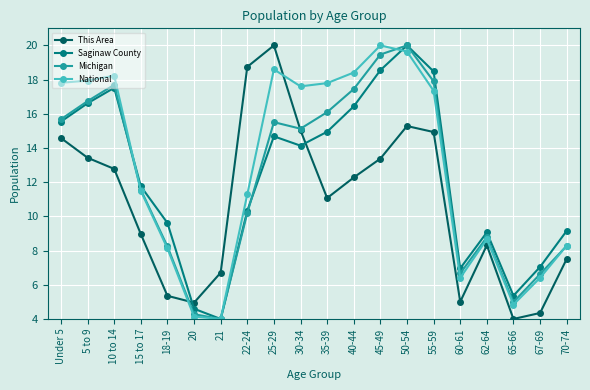

What position from the right is 5 to 9?

19